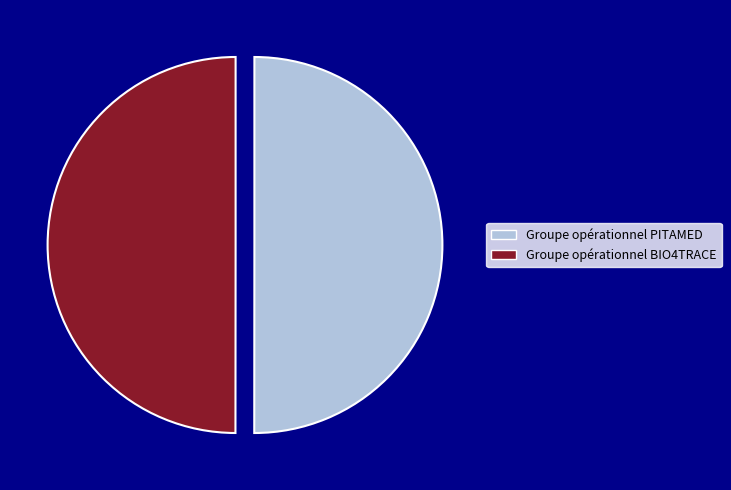

To the nearest percent, what portion does Groupe opérationnel BIO4TRACE represent?

50%